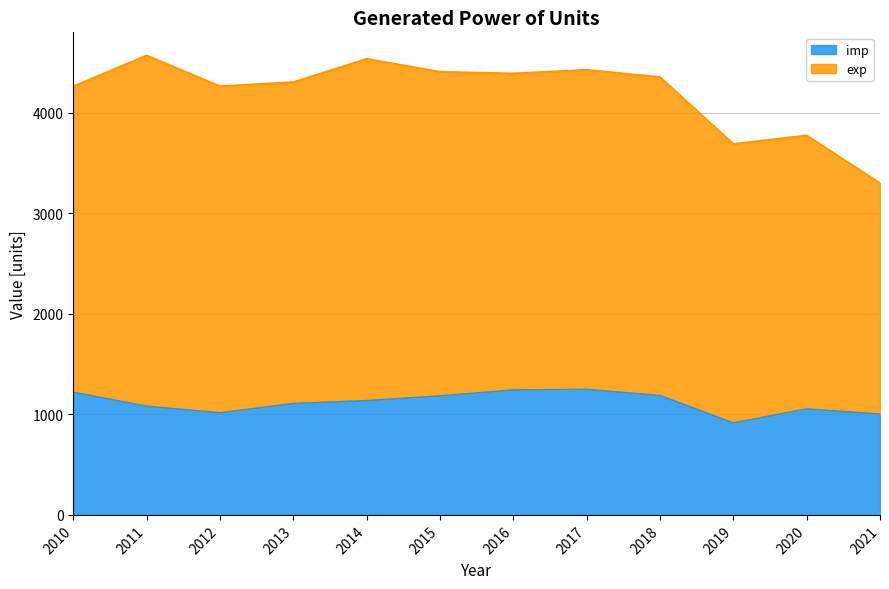

What is the smallest value displayed?

914.4